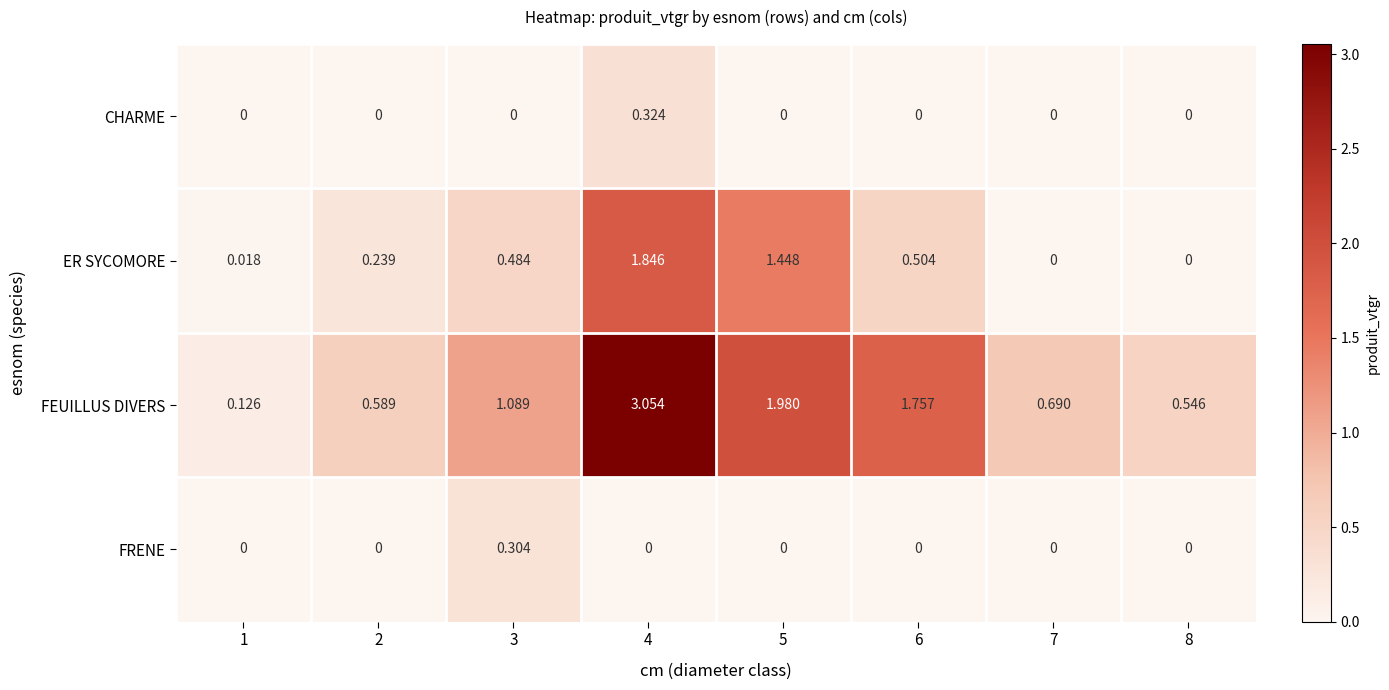

At which category is the sum across all series the highest?

4